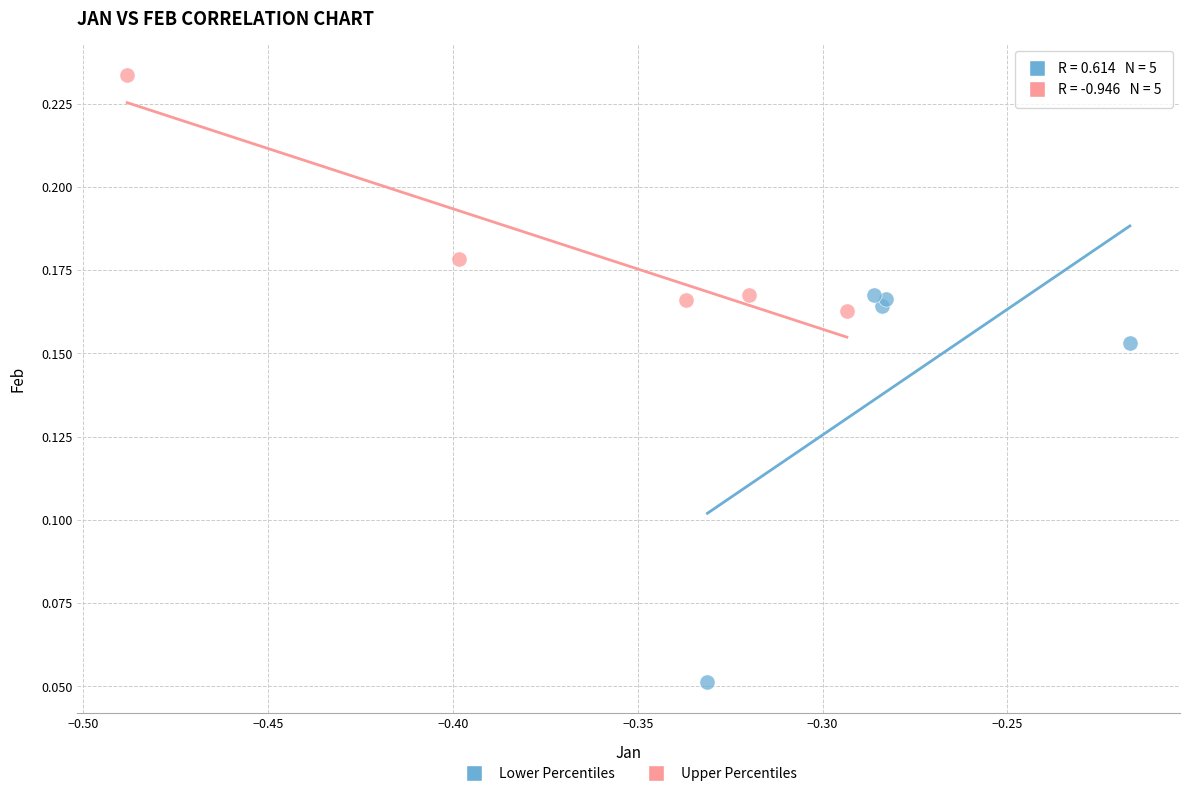

Which series reaches the minimum Y coordinate?

Lower Percentiles